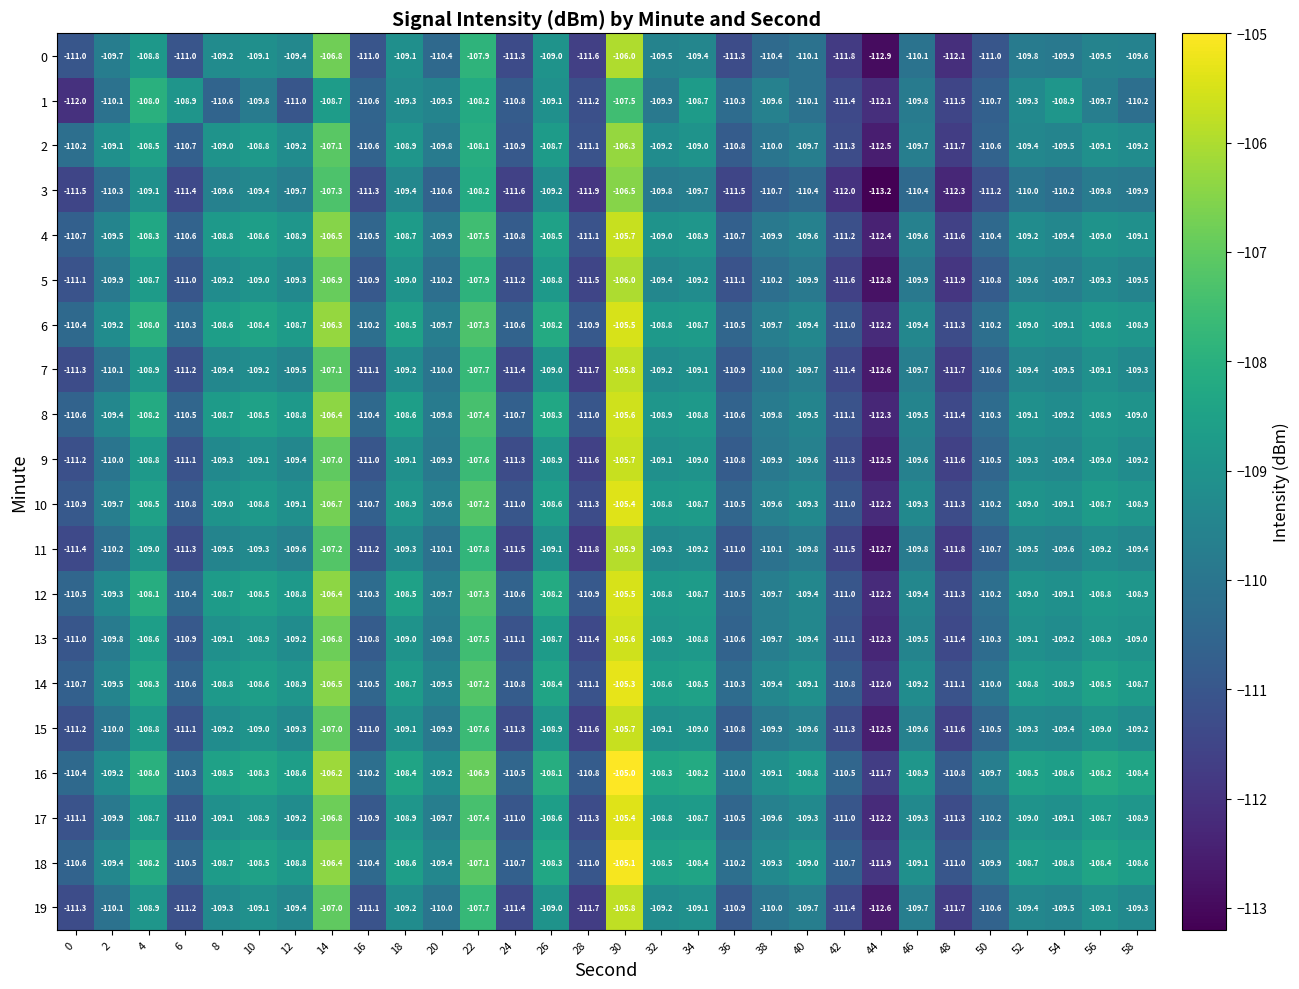

Read the 11 value at 58.

-109.4